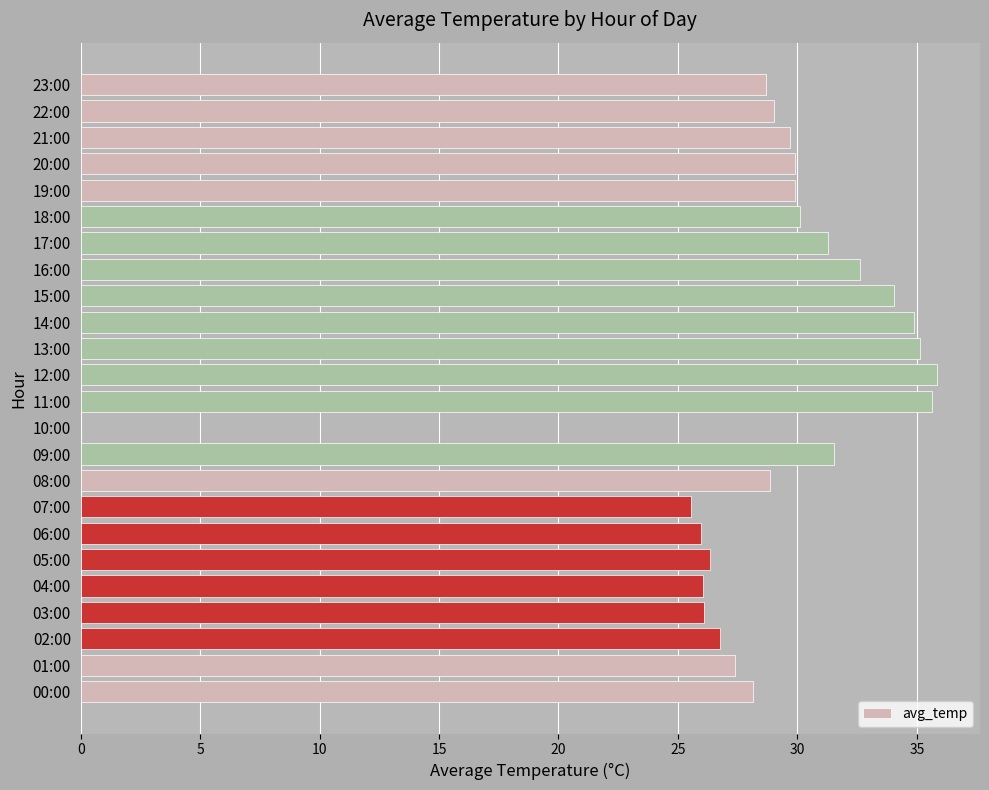

What is the sum of all values?

689.5